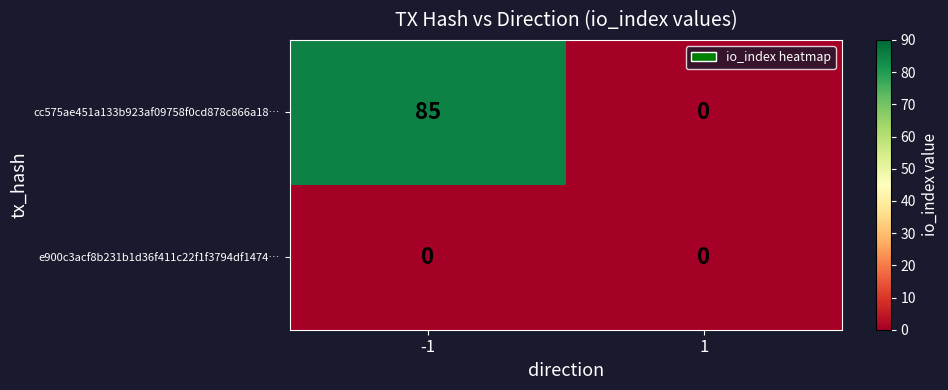

List the series in order of their peak value, lowest first.

e900c3acf8b231b1d36f411c22f1f3794df1474…, cc575ae451a133b923af09758f0cd878c866a18…